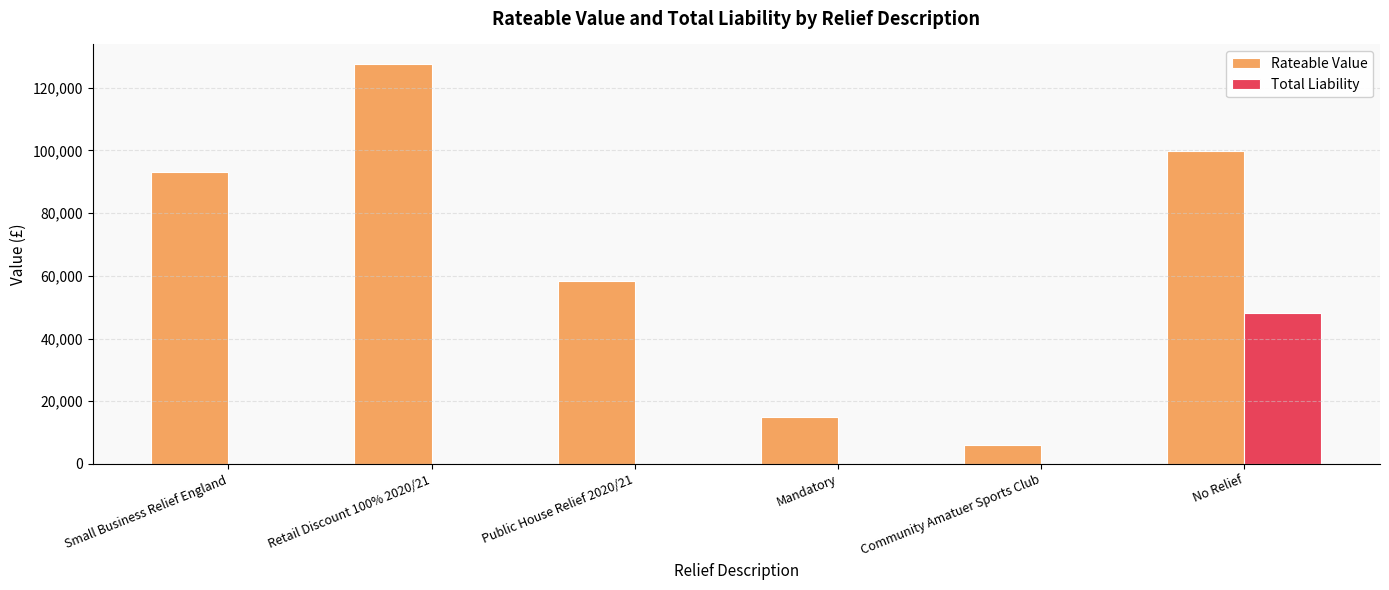

Is it true that Rateable Value equals 63615.8 at Small Business Relief England?

False